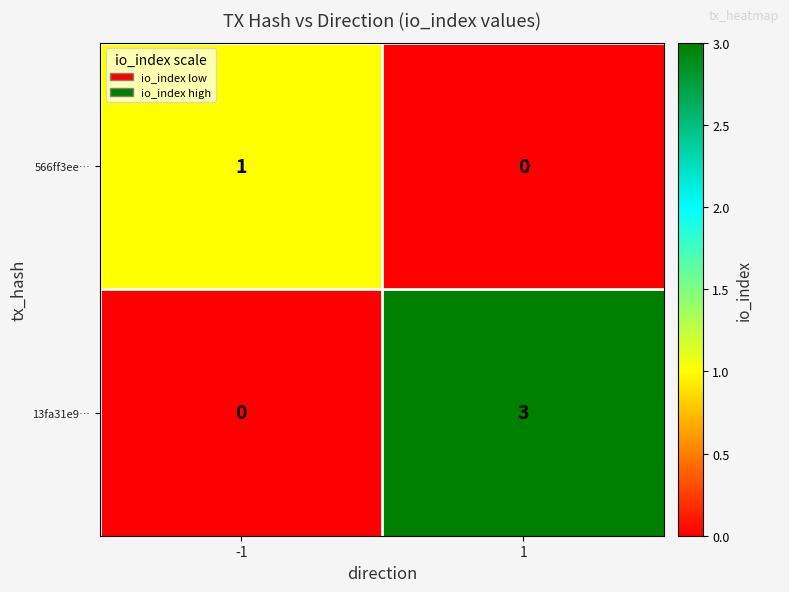

Reading left to right, transcribe all the data shown in this chart.

566ff3ee…: 1	0
13fa31e9…: 0	3